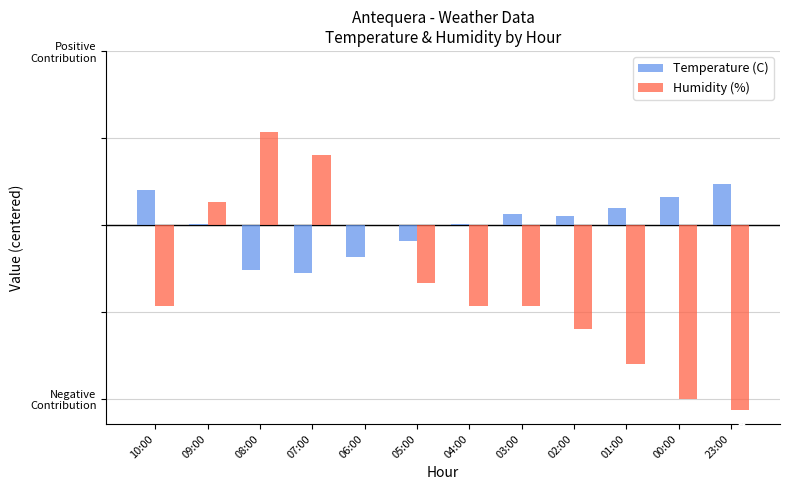

List the labels in order of Temperature (C) value, largest first.

23:00, 10:00, 00:00, 01:00, 03:00, 02:00, 09:00, 04:00, 05:00, 06:00, 08:00, 07:00